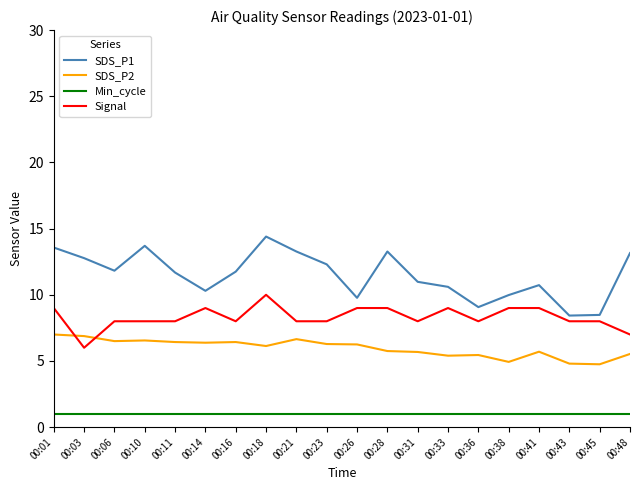

True or false: Min_cycle and SDS_P1 cross at least once.

False